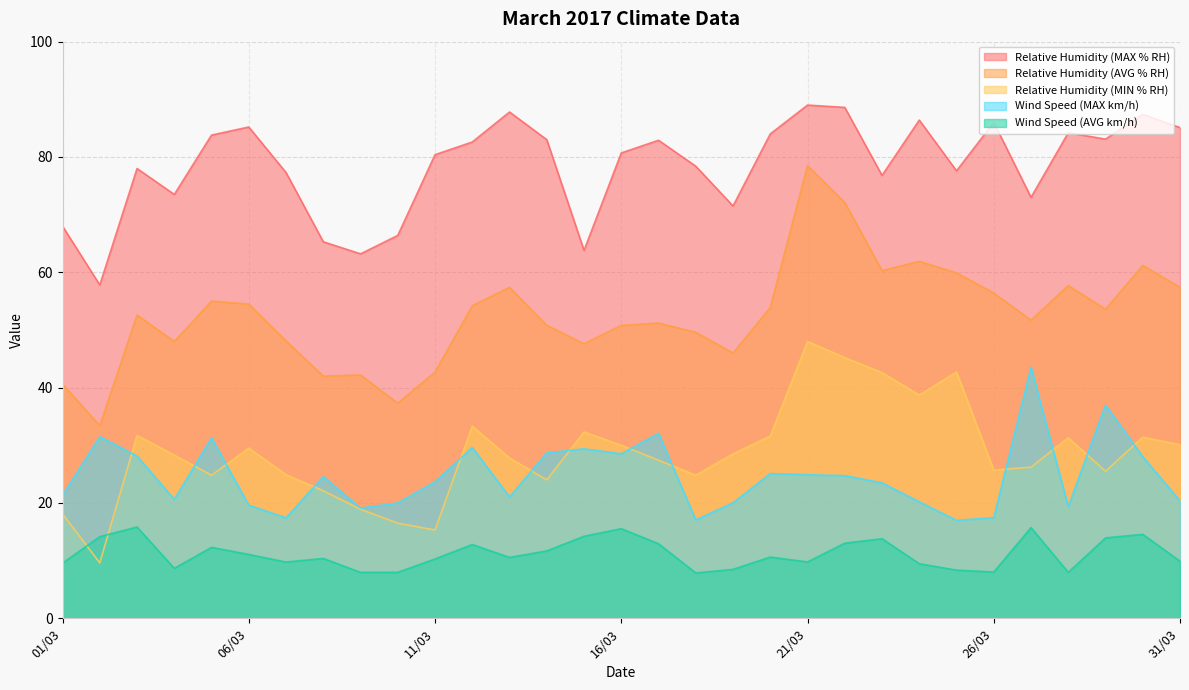

At which category does the chart reach its minimum across all series?

18/03